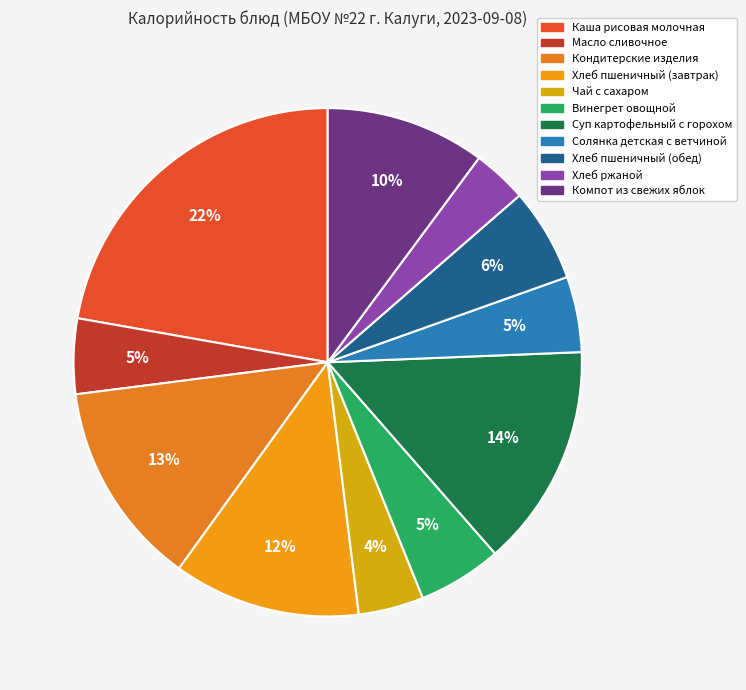

Which slice is the largest?

Каша рисовая молочная